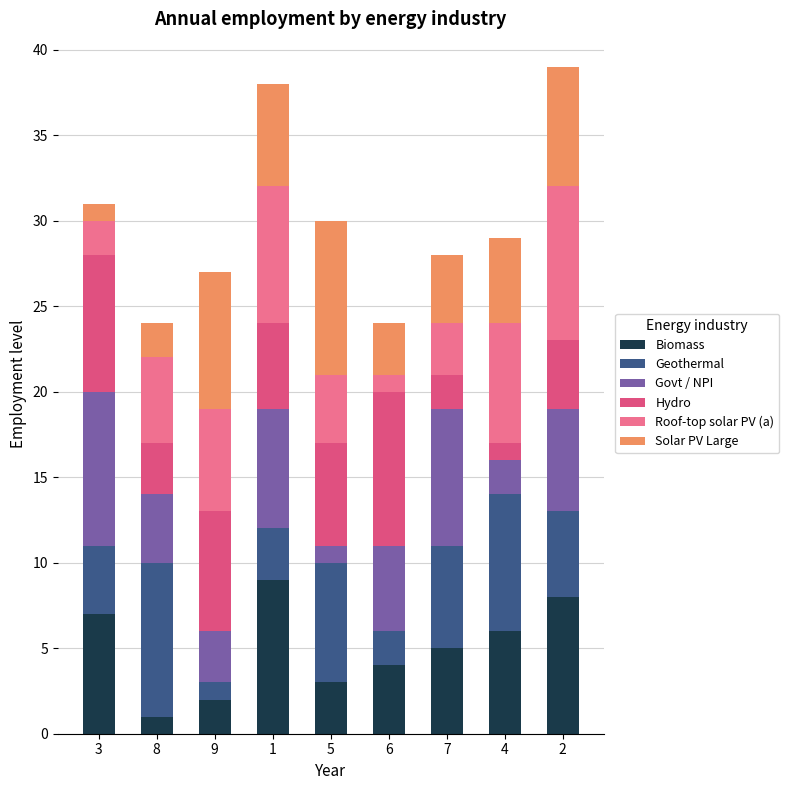

List the series in order of their peak value, lowest first.

Biomass, Geothermal, Govt / NPI, Hydro, Roof-top solar PV (a), Solar PV Large